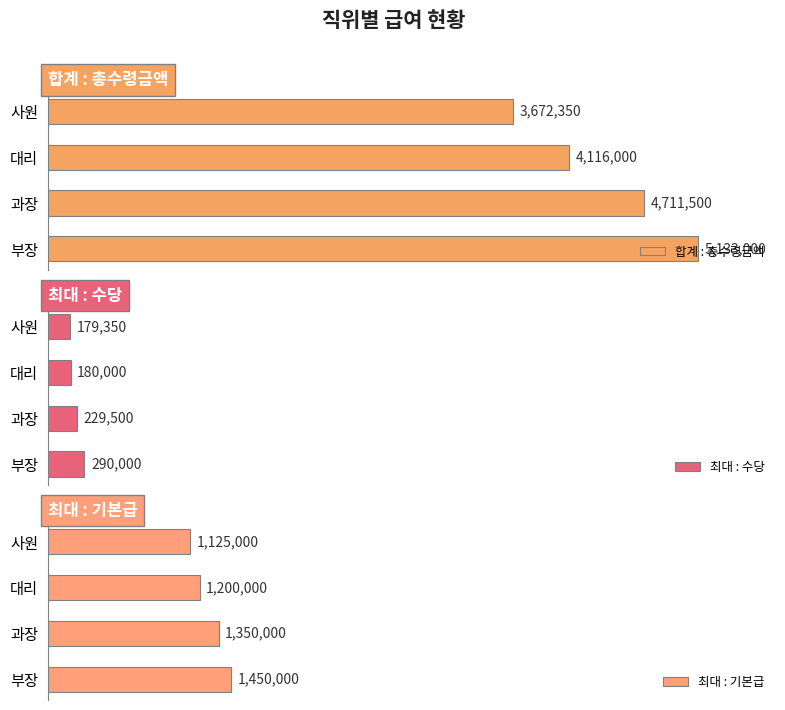

Rank the series by their average value, from highest to lowest.

합계 : 총수령금액, 최대 : 기본급, 최대 : 수당